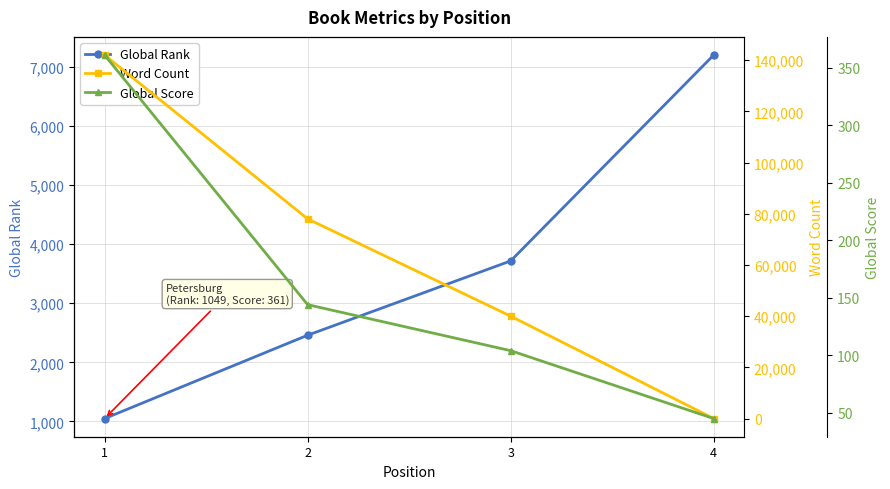

How many positive values does the Word Count series have?

3